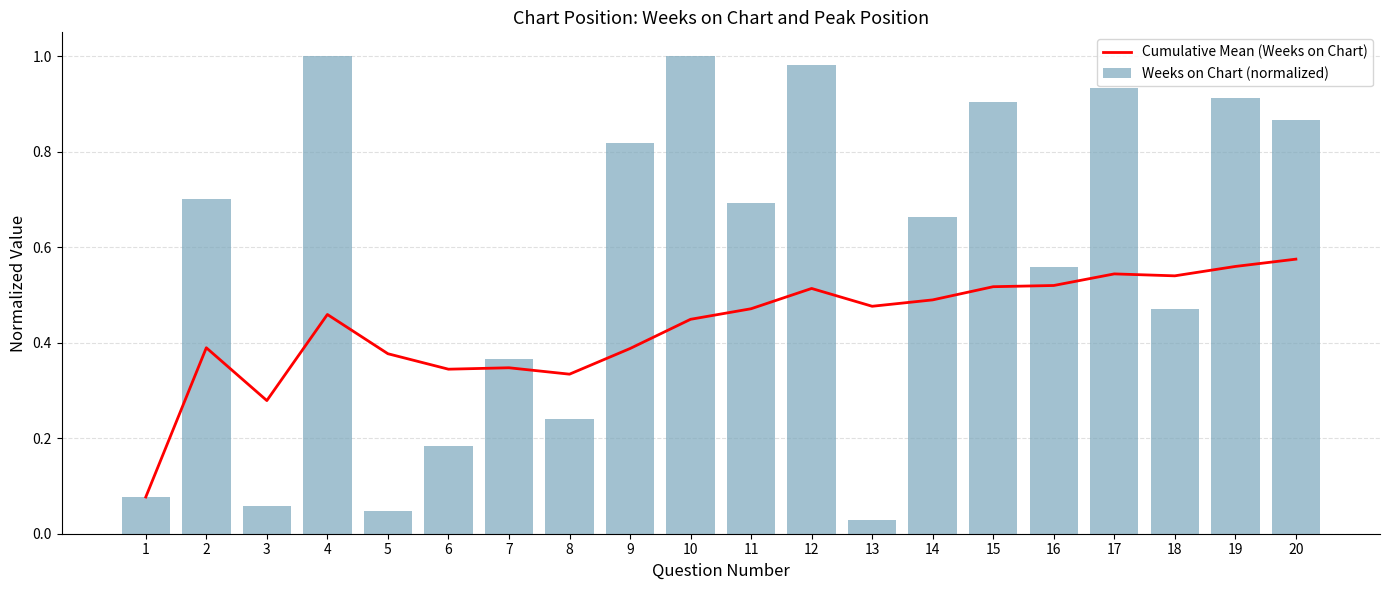

Reading left to right, list all the values displayed in this chart.

Cumulative Mean (Weeks on Chart): 1=0.1	2=0.4	3=0.3	4=0.5	5=0.4	6=0.3	7=0.3	8=0.3	9=0.4	10=0.4	11=0.5	12=0.5	13=0.5	14=0.5	15=0.5	16=0.5	17=0.5	18=0.5	19=0.6	20=0.6
Weeks on Chart (normalized): 1=0.1	2=0.7	3=0.1	4=1.0	5=0.0	6=0.2	7=0.4	8=0.2	9=0.8	10=1.0	11=0.7	12=1.0	13=0.0	14=0.7	15=0.9	16=0.6	17=0.9	18=0.5	19=0.9	20=0.9